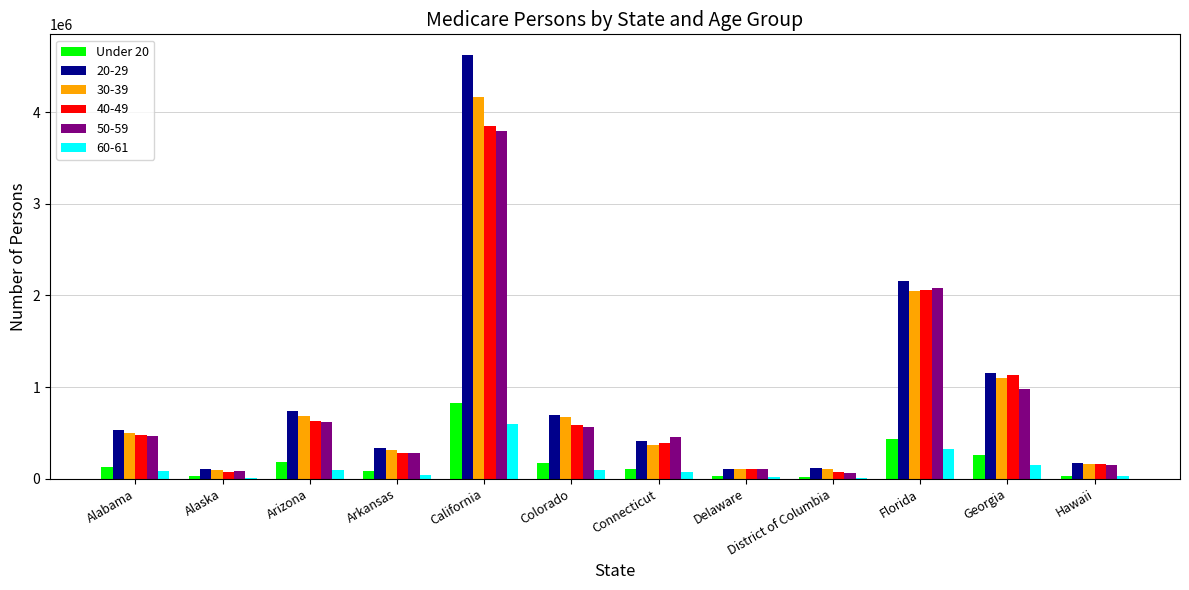

What is the total value across all series at Arizona?

2949031